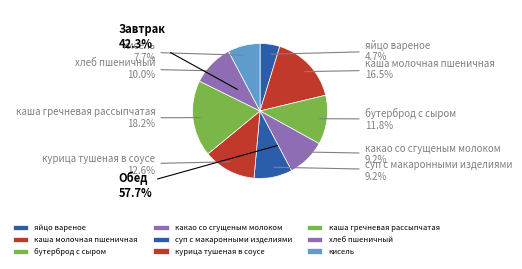

Which category has the biggest portion of the pie?

каша гречневая рассыпчатая